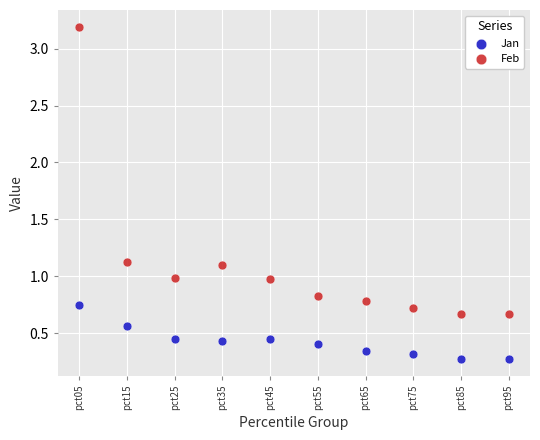

Which series contains the lowest Y value?

Jan